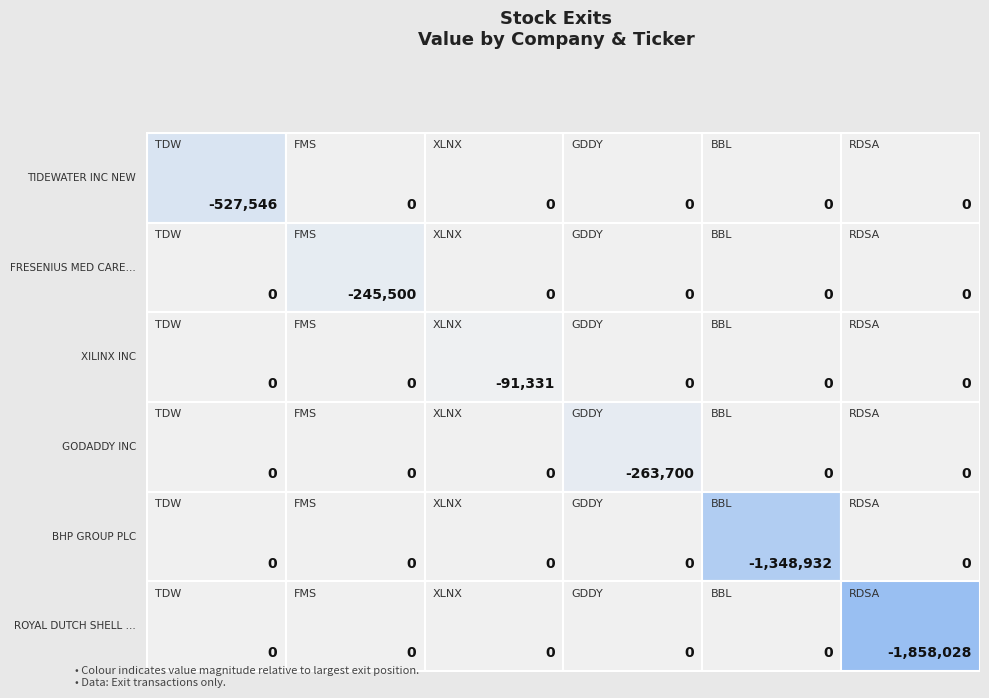

How many negative values does the TDW series have?

1